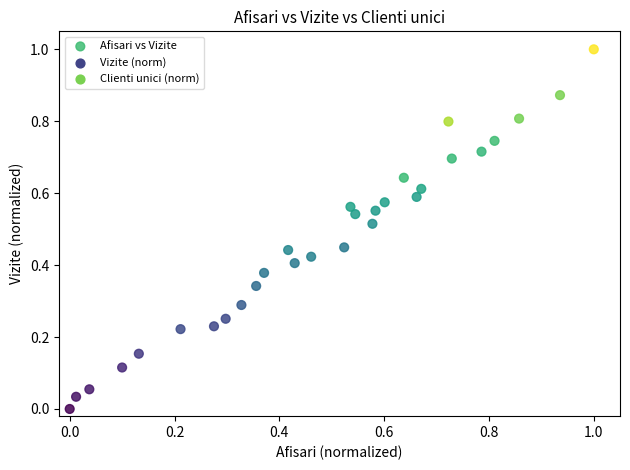

What is the range of Y values (max minus min)?

1.0